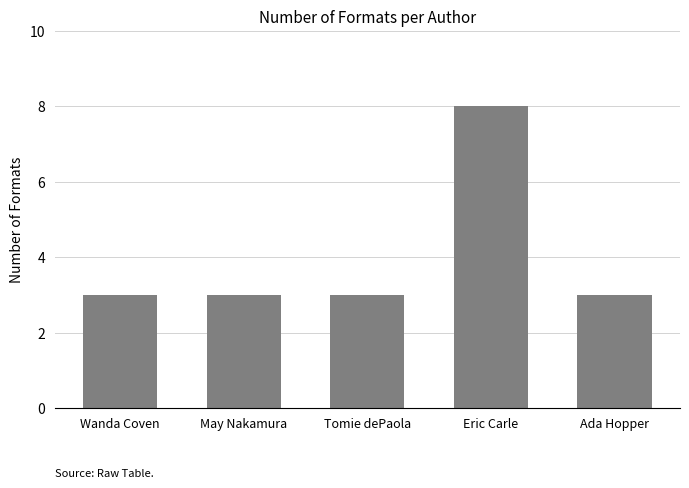

What is the label of the 4th bar from the right?

May Nakamura